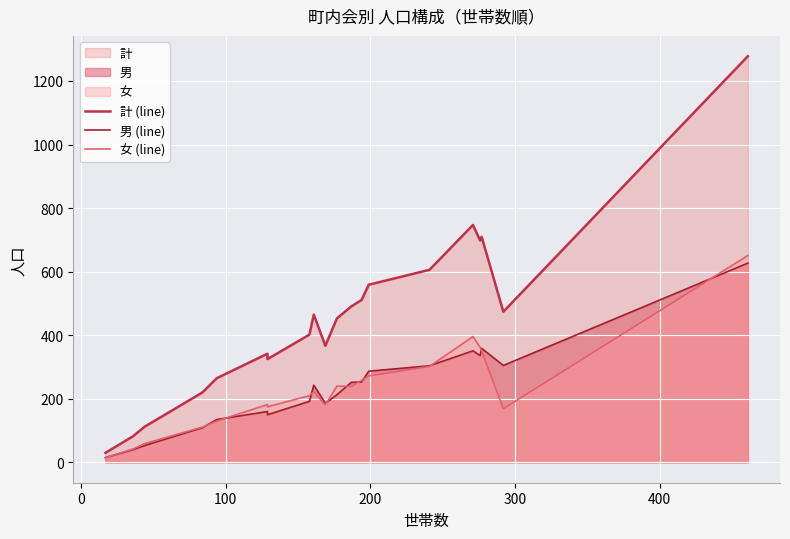

Which series has the largest total across all categories?

計 (line)